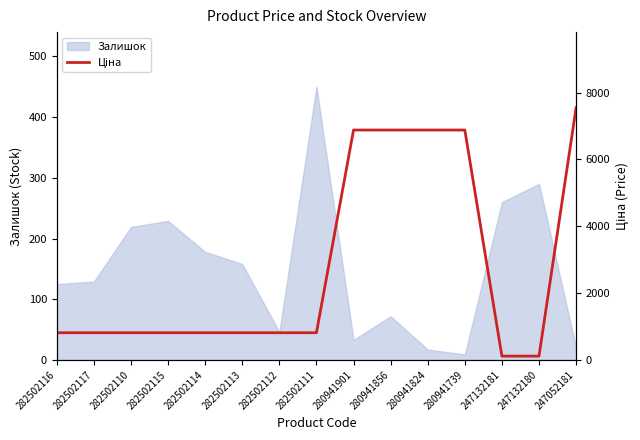

Which category has the lowest value across all series?

247132181